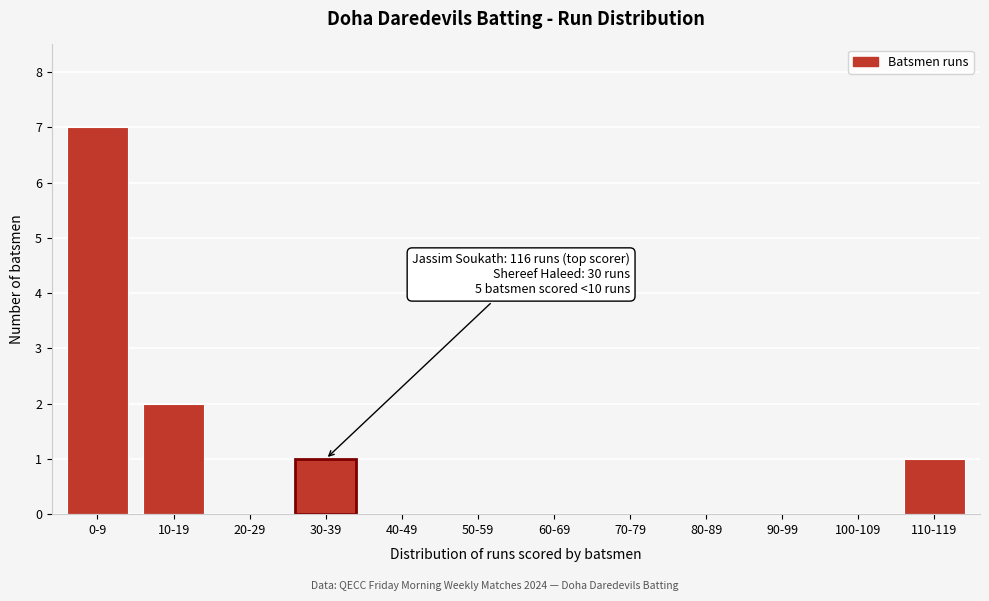

Reading left to right, extract all data points from this chart.

0-9=7	10-19=2	20-29=0	30-39=1	40-49=0	50-59=0	60-69=0	70-79=0	80-89=0	90-99=0	100-109=0	110-119=1